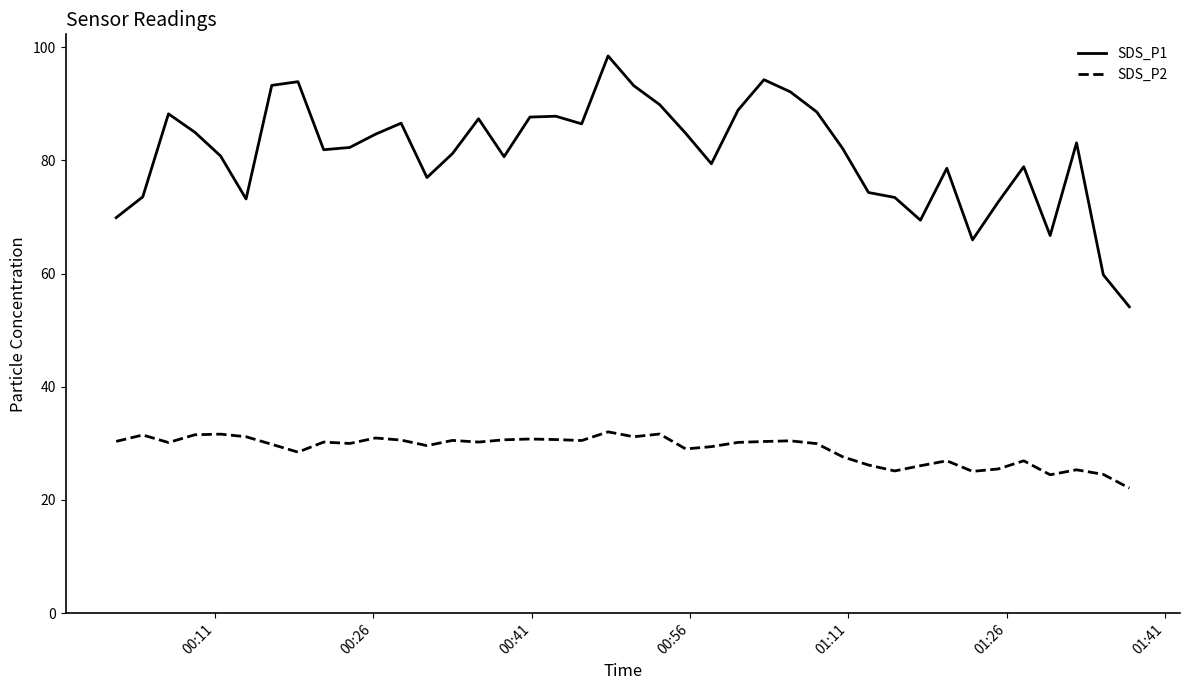

Which series has the largest total across all categories?

SDS_P1